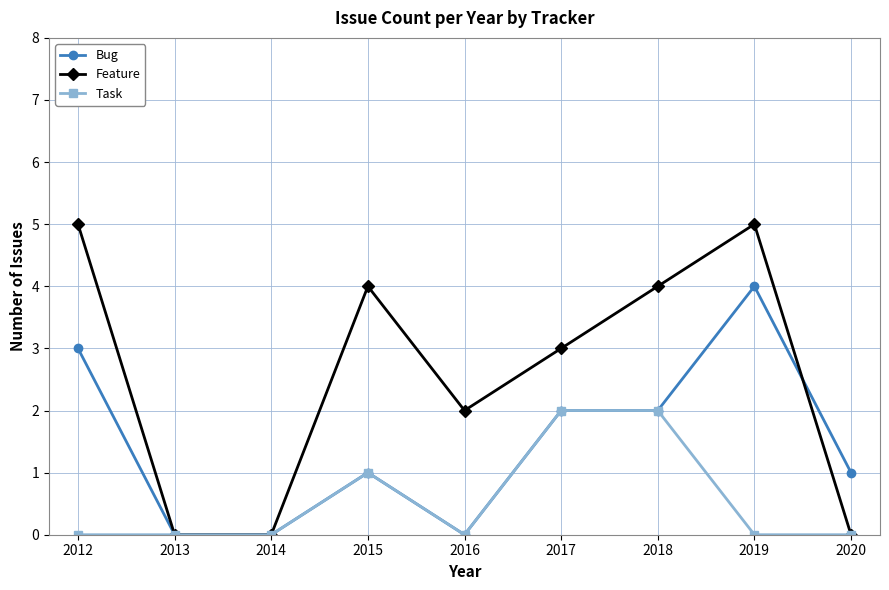

The Bug series shows 1 at 2017. True or false?

False